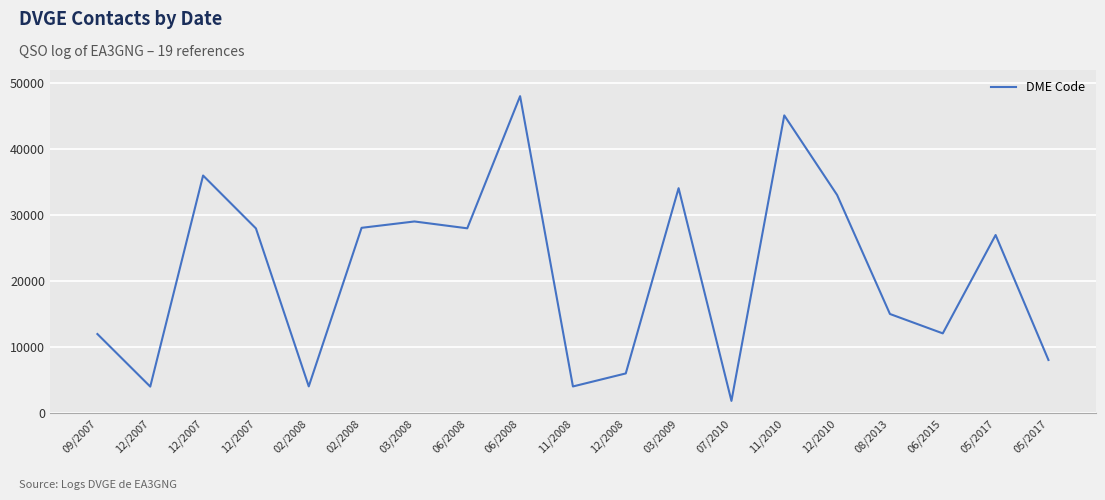

What is the average value?

21270